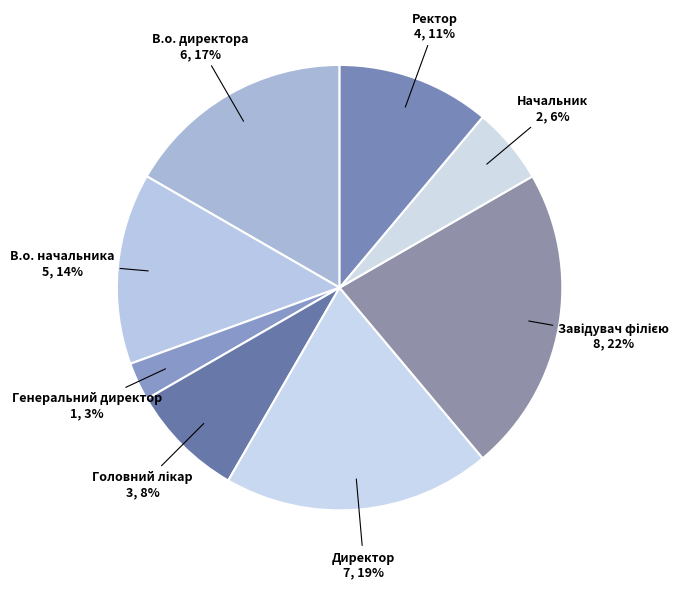

Which slice is the largest?

Завідувач філією